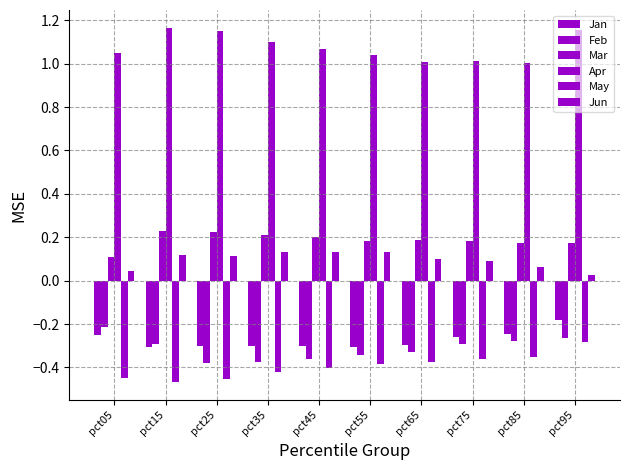

Read the Jan value at pct05.

-0.2